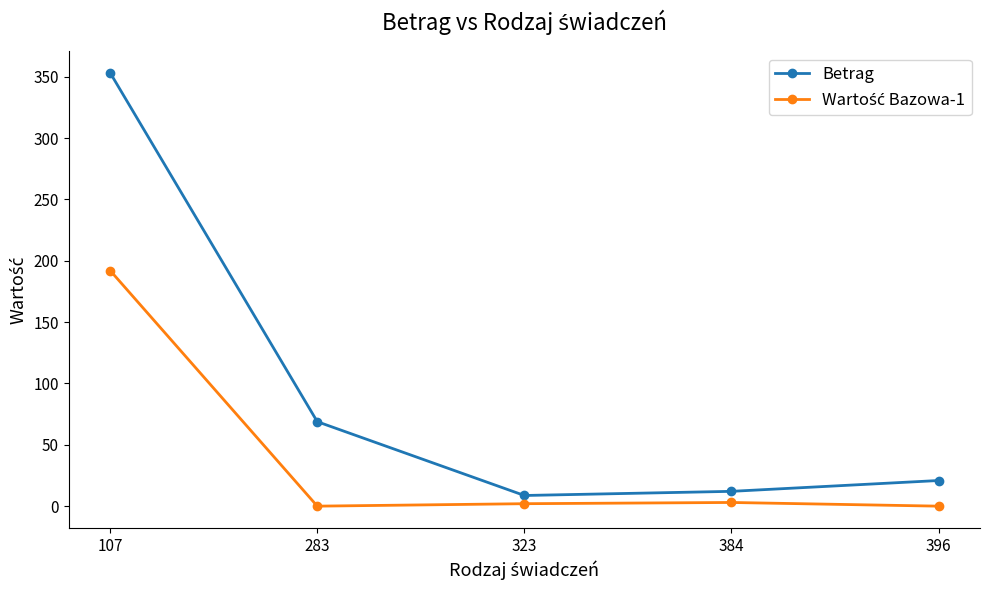

How many interior local valleys does the Betrag series have?

1